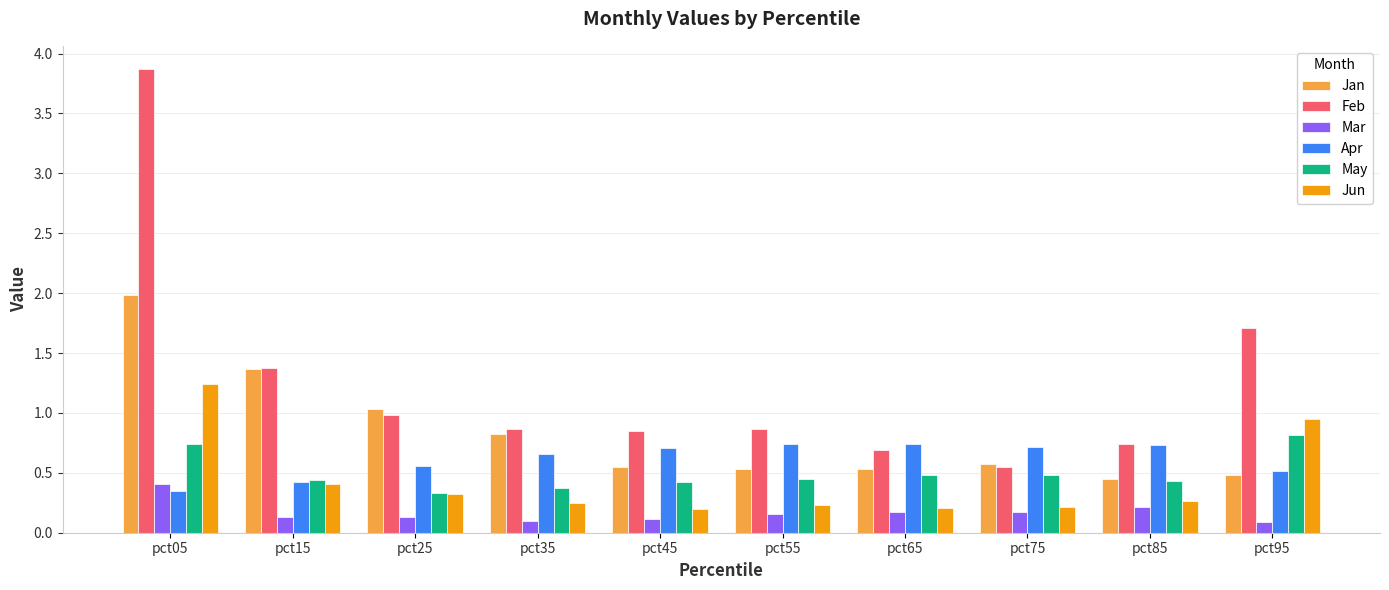

Count the number of categories in the chart.

10